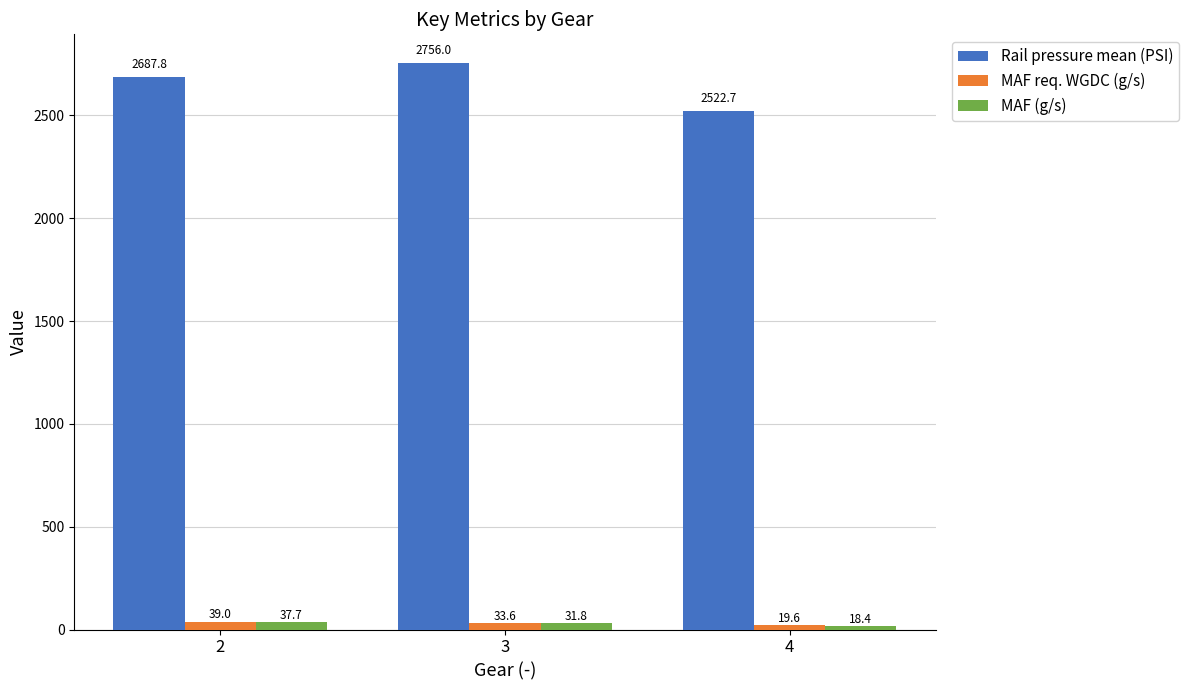

Reading left to right, extract all data points from this chart.

Rail pressure mean (PSI): 2687.8	2756.0	2522.7
MAF req. WGDC (g/s): 39.0	33.6	19.6
MAF (g/s): 37.7	31.8	18.4